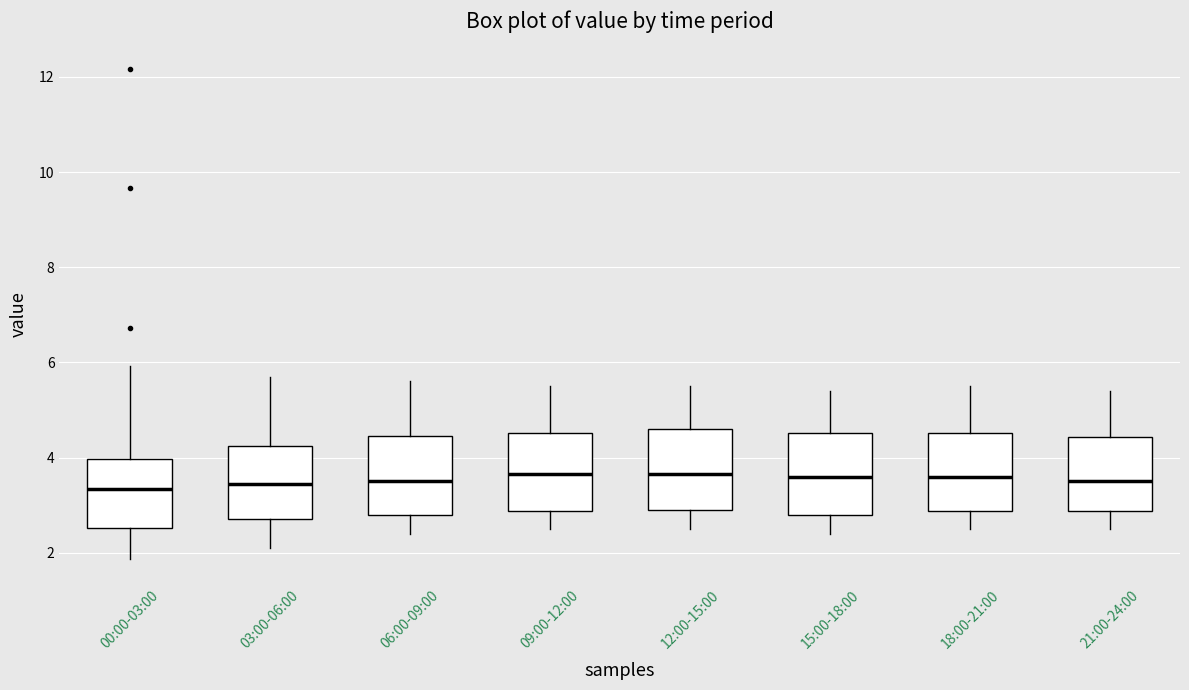

Reading left to right, read every box against the y-axis: the position of its median line, the range the box covers, and the ends of its whiskers. The values are not printed on the chart, so give them approximately, as read against the axis.

00:00-03:00: median 3.4, box 2.6 to 4.0, whiskers 1.8 to 6.0
03:00-06:00: median 3.4, box 2.8 to 4.2, whiskers 2.2 to 5.8
06:00-09:00: median 3.6, box 2.8 to 4.4, whiskers 2.4 to 5.6
09:00-12:00: median 3.6, box 2.8 to 4.6, whiskers 2.6 to 5.6
12:00-15:00: median 3.6, box 3.0 to 4.6, whiskers 2.6 to 5.6
15:00-18:00: median 3.6, box 2.8 to 4.6, whiskers 2.4 to 5.4
18:00-21:00: median 3.6, box 2.8 to 4.6, whiskers 2.6 to 5.6
21:00-24:00: median 3.6, box 2.8 to 4.4, whiskers 2.6 to 5.4